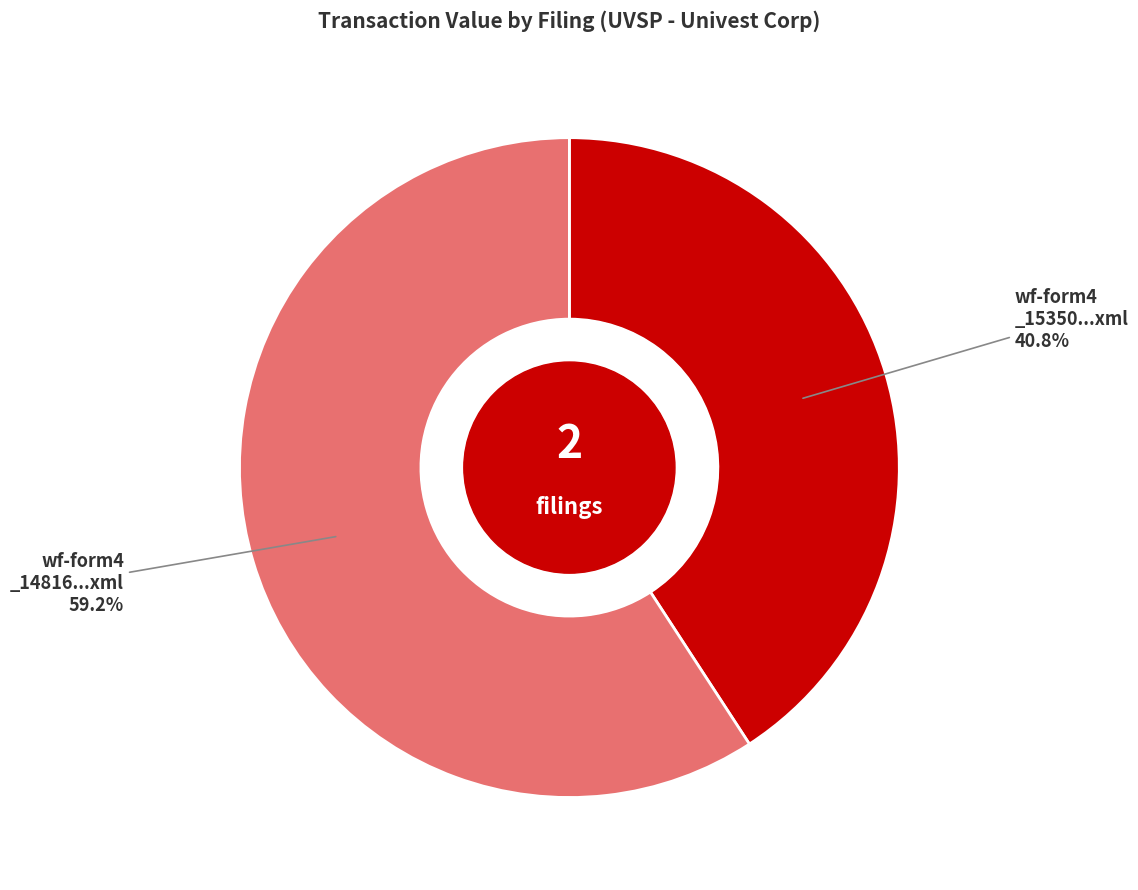

Is there any slice that represents more than half of the pie?

Yes